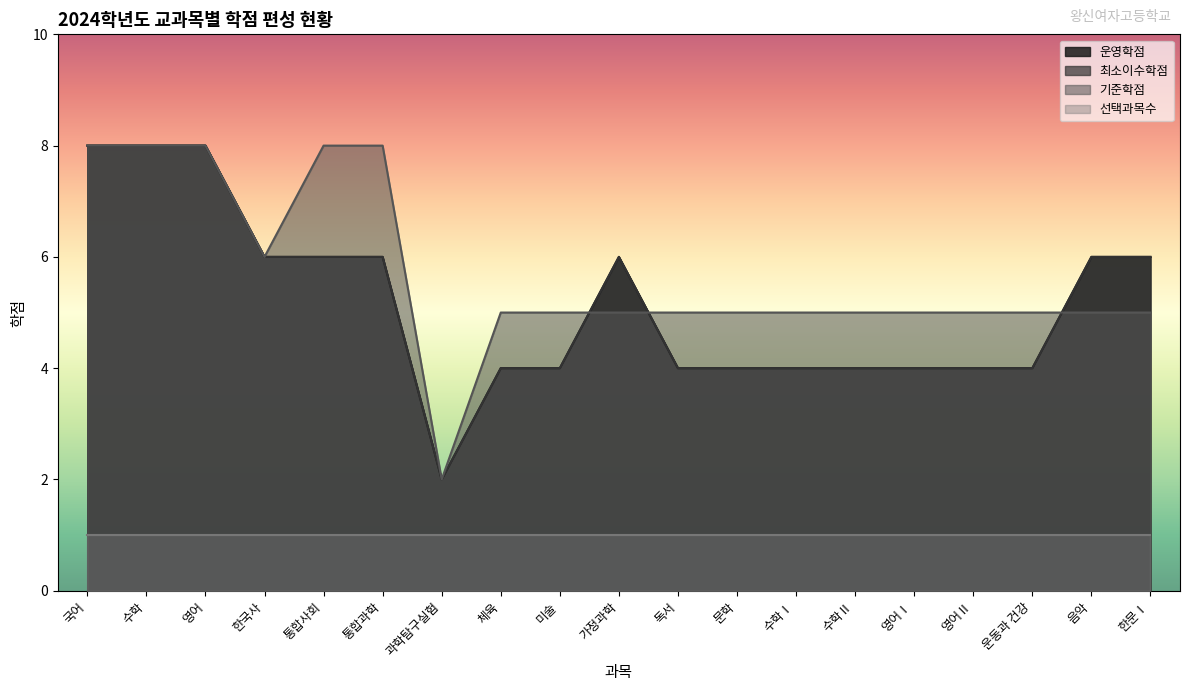

The 최소이수학점 series shows 11 at 영어. True or false?

False